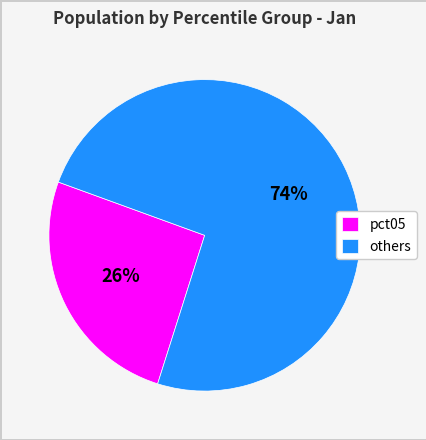

Rank the categories by value from highest to lowest.

others, pct05